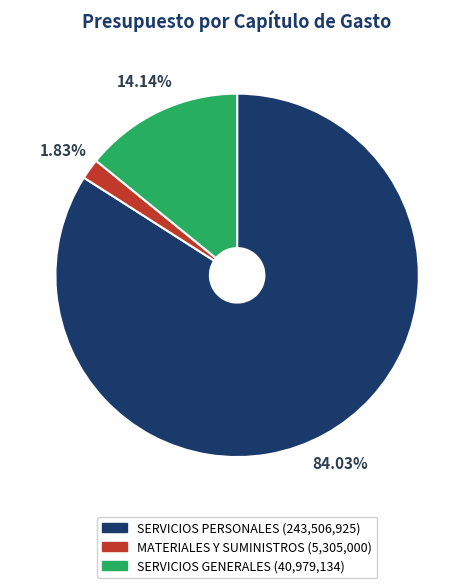

How many slices are in this pie chart?

3